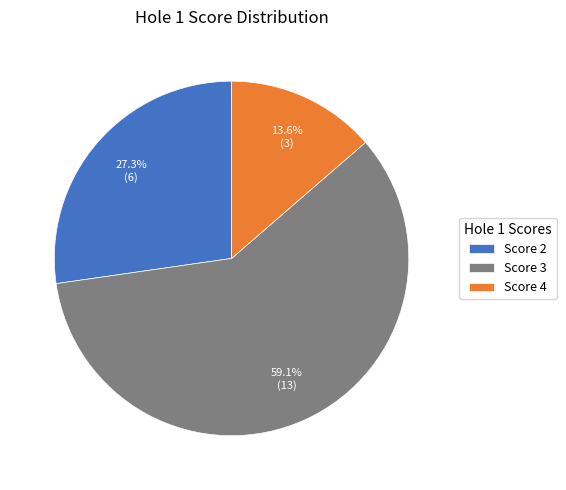

Between Score 2 and Score 4, which is larger?

Score 2